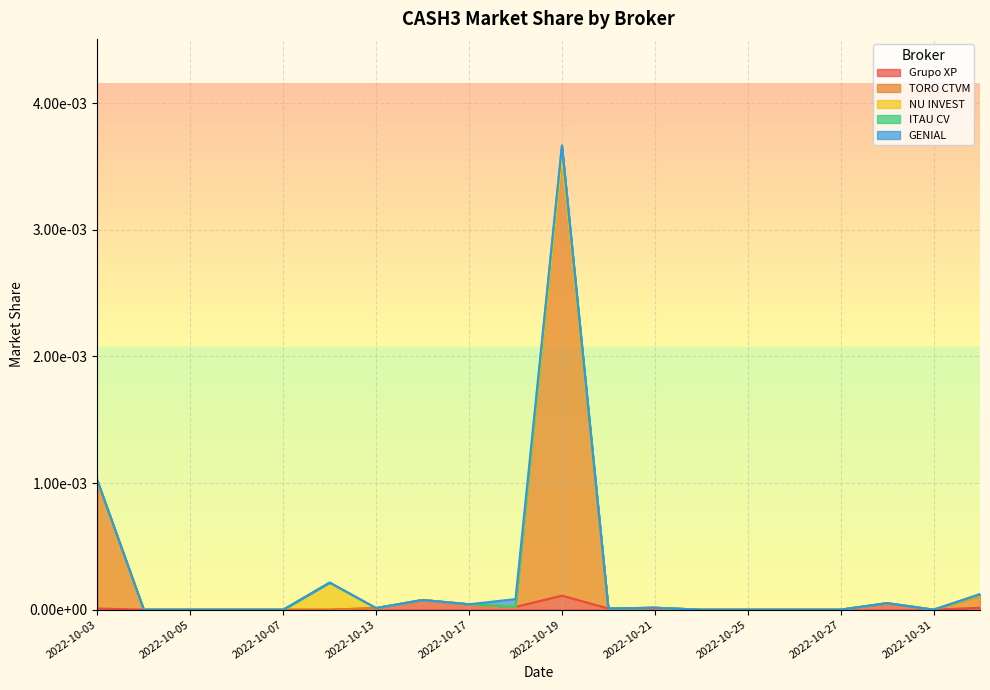

What is the label of the 4th point from the left?

2022-10-06